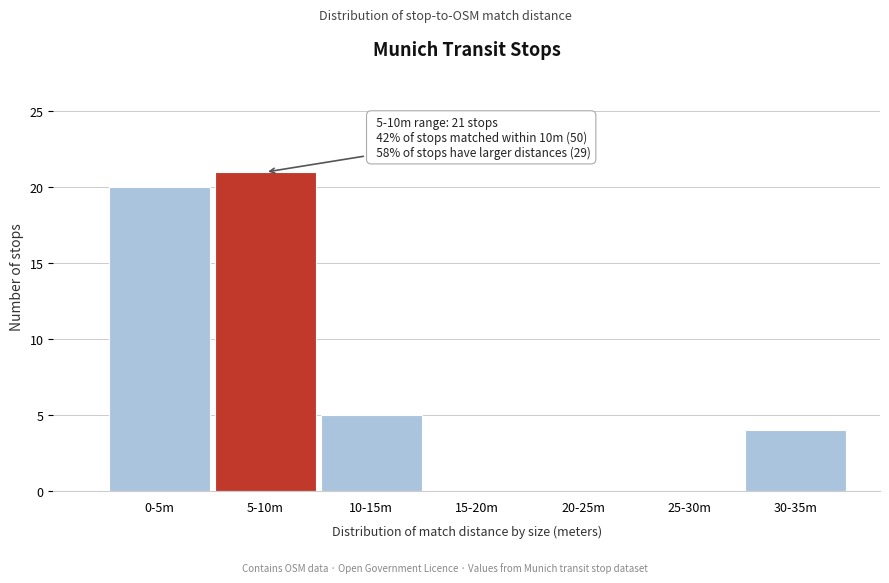

Reading left to right, what are all the values shown in this chart?

0-5m=20	5-10m=21	10-15m=5	15-20m=0	20-25m=0	25-30m=0	30-35m=4